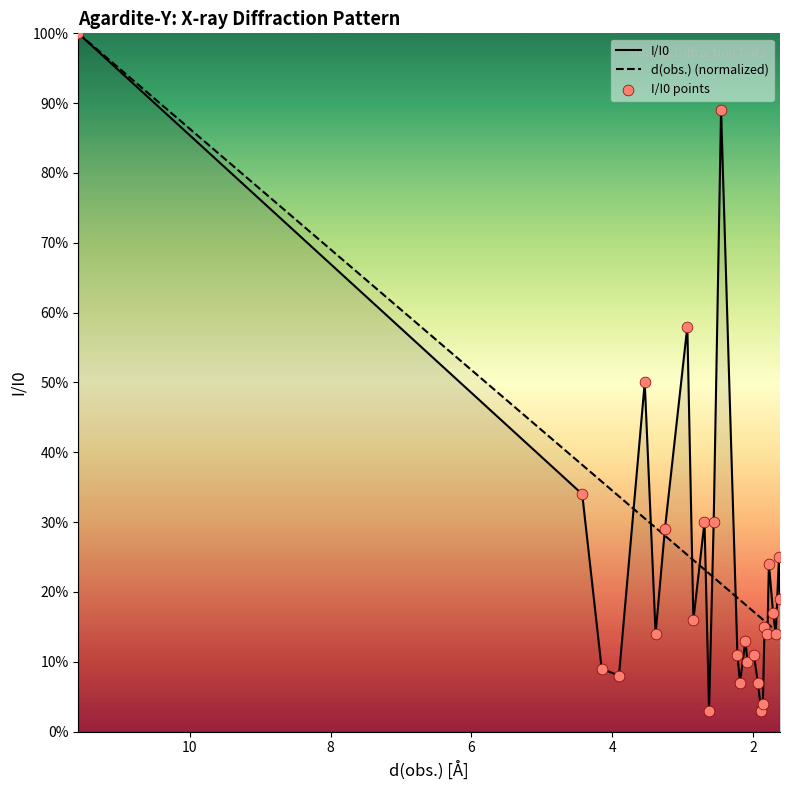

Which series has the largest Y range (max minus min)?

I/I0